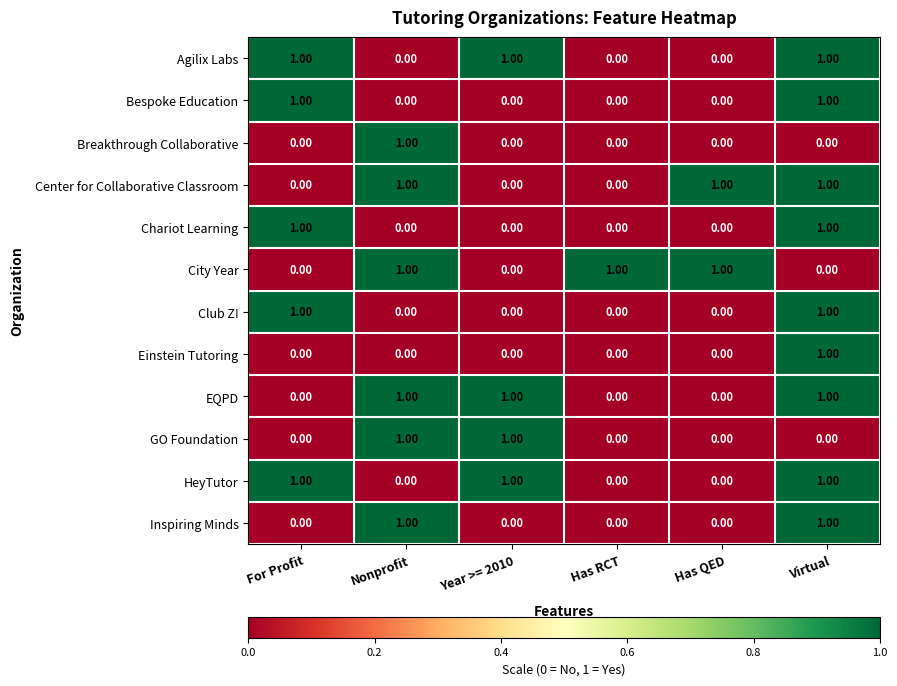

How many distinct data groups are displayed?

12